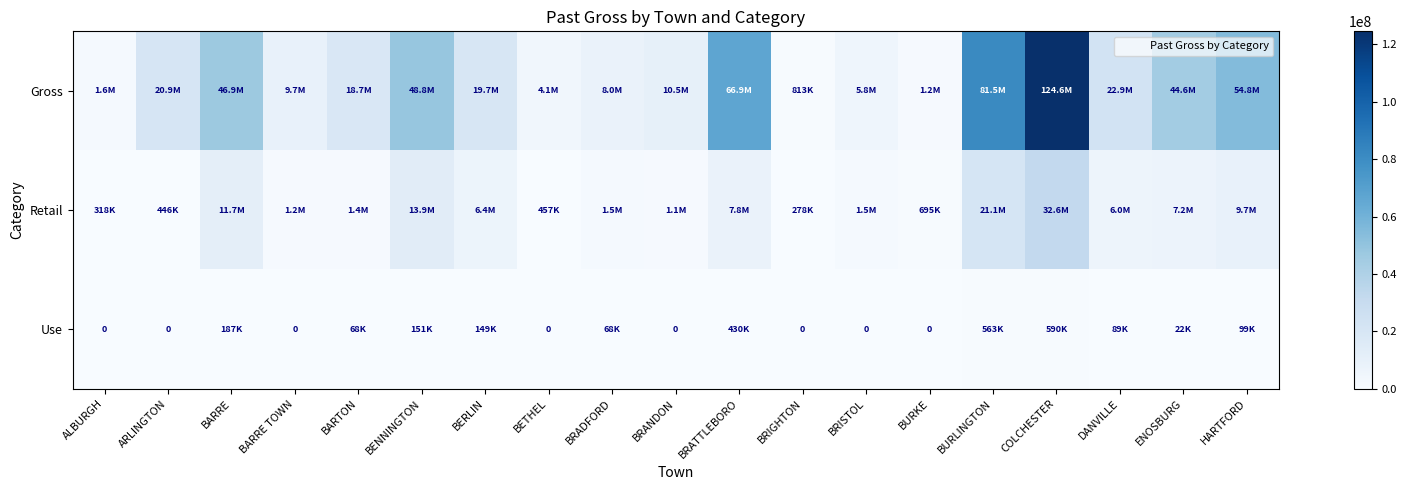

At which category does the chart reach its peak across all series?

COLCHESTER